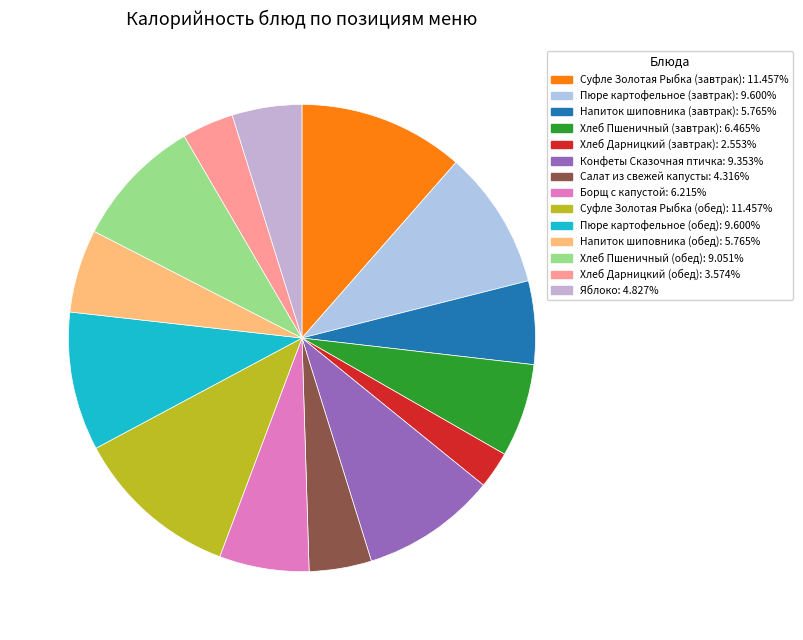

How many slices are in this pie chart?

14